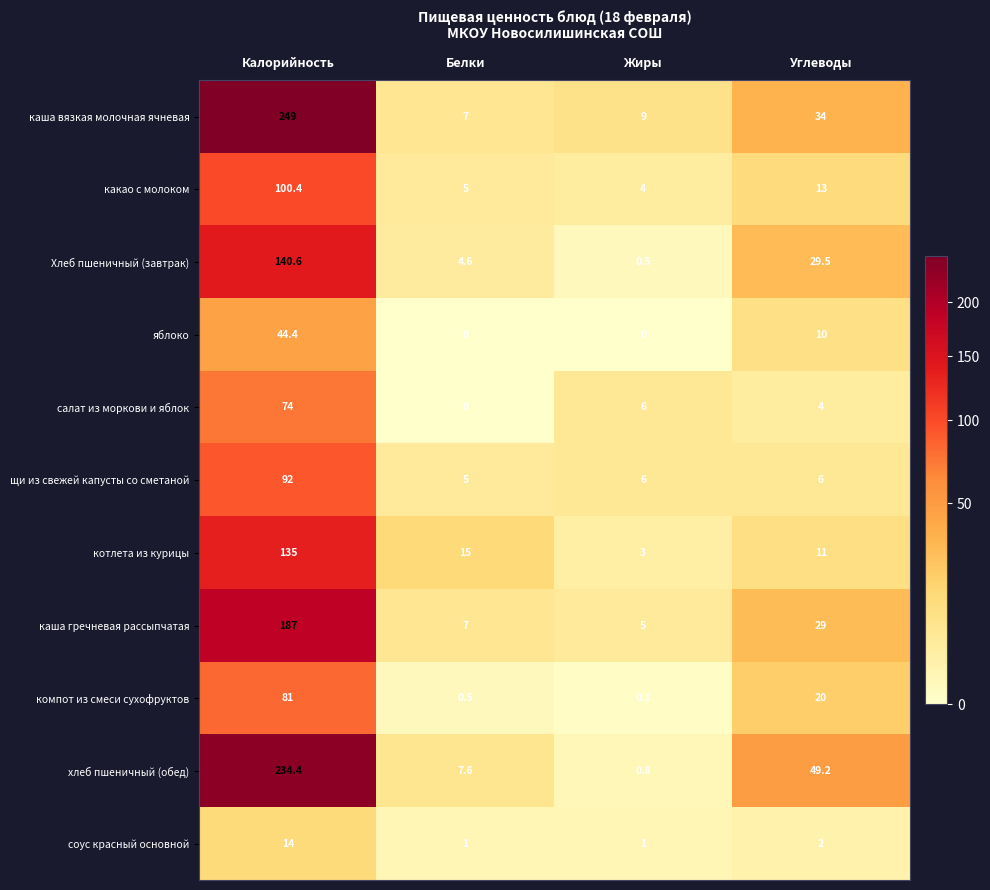

Which series has the largest range (max minus min)?

каша вязкая молочная ячневая